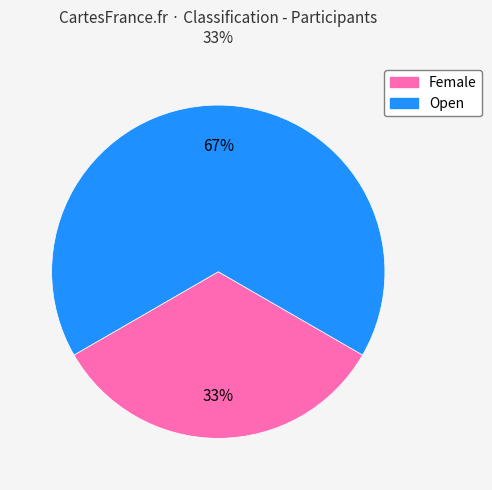

What percentage is the Female slice, to the nearest percent?

33%